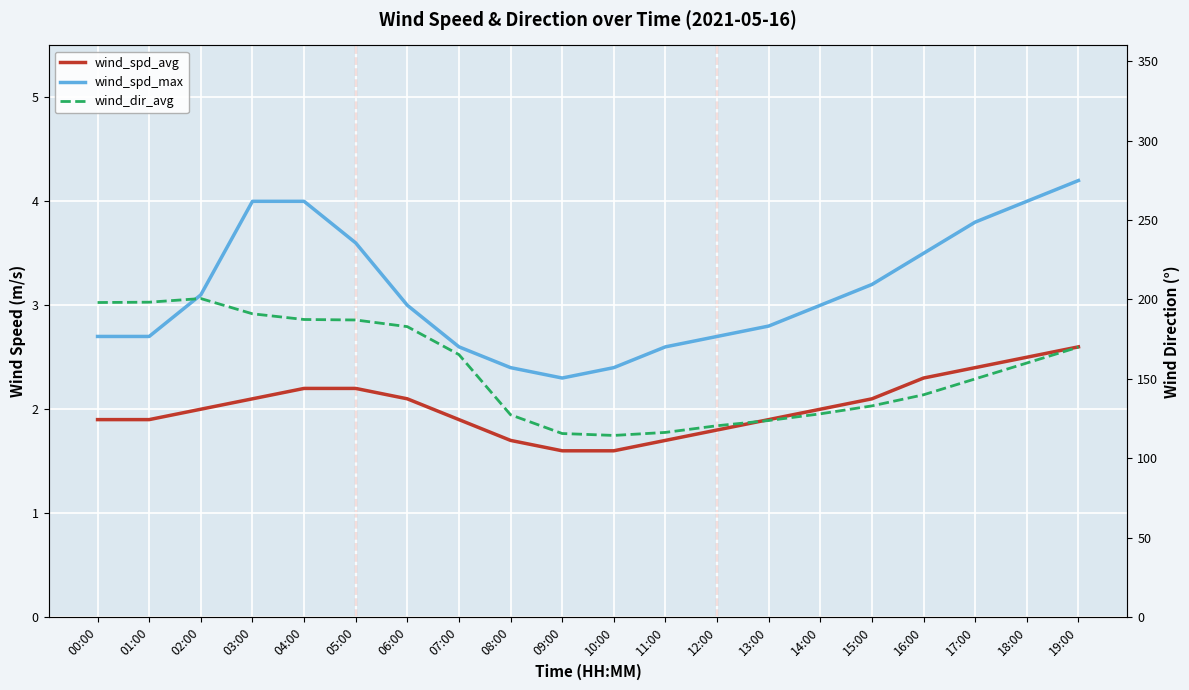

How many lines are shown in the chart?

3